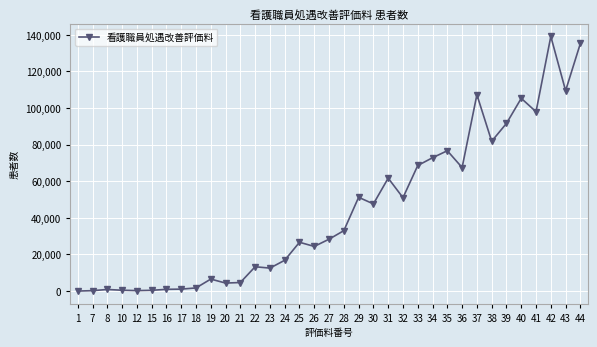

How many values are below 28339?

17